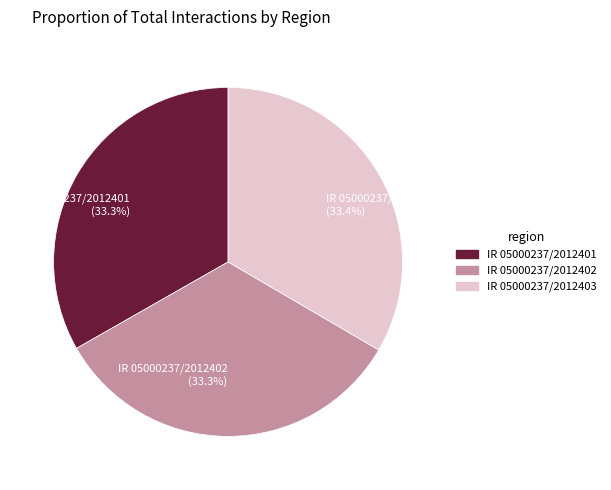

What is the ratio of the value at IR 05000237/2012403 (33.4%) to the value at IR 05000237/2012402 (33.3%)?

1.0